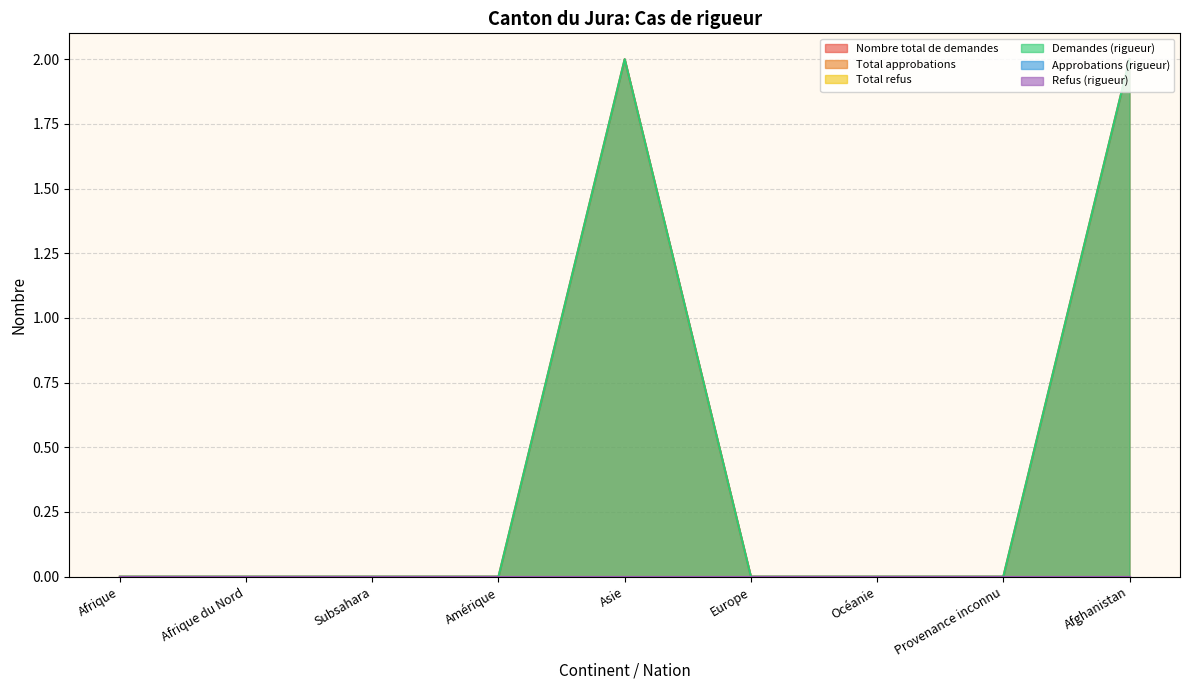

Does the chart have visible grid lines?

Yes